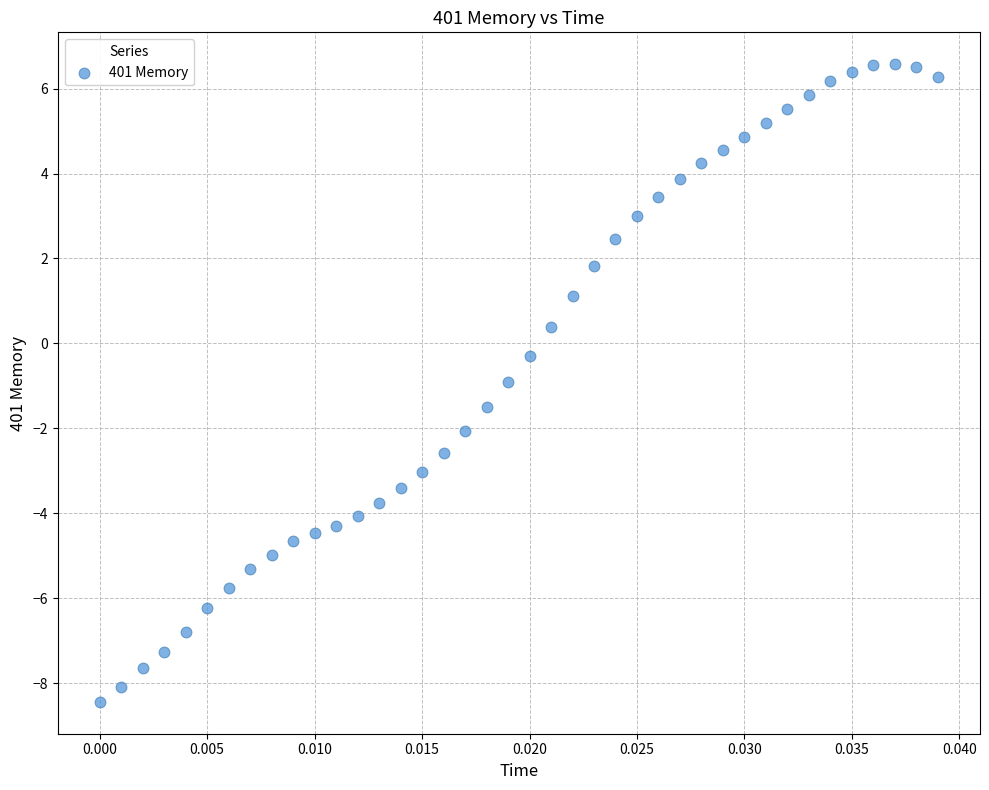

What is the range of Y values (max minus min)?

15.0